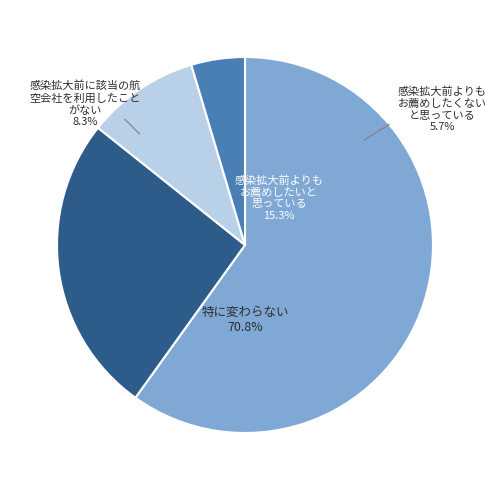

True or false: 02 accounts for 1% of the total.

False